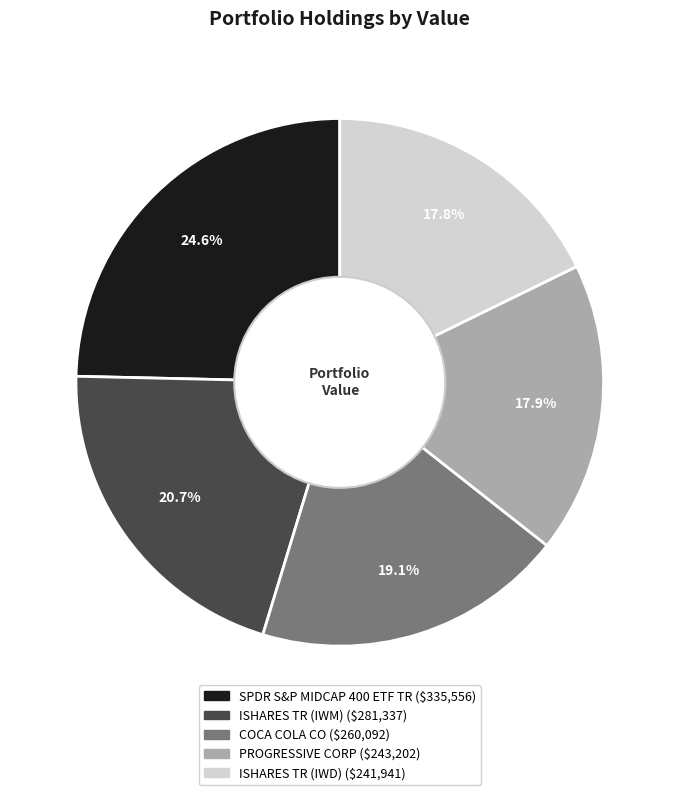

Between SPDR S&P MIDCAP 400 ETF TR and ISHARES TR (IWD), which is larger?

SPDR S&P MIDCAP 400 ETF TR